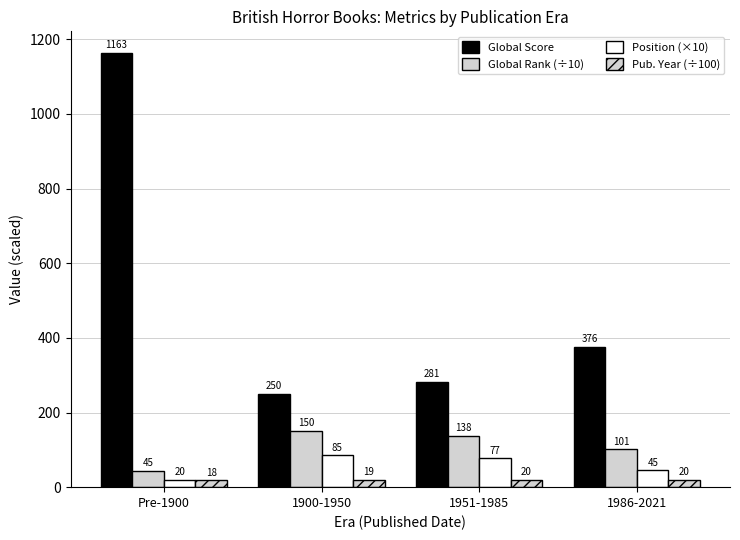

Does the chart contain stacked bars?

No